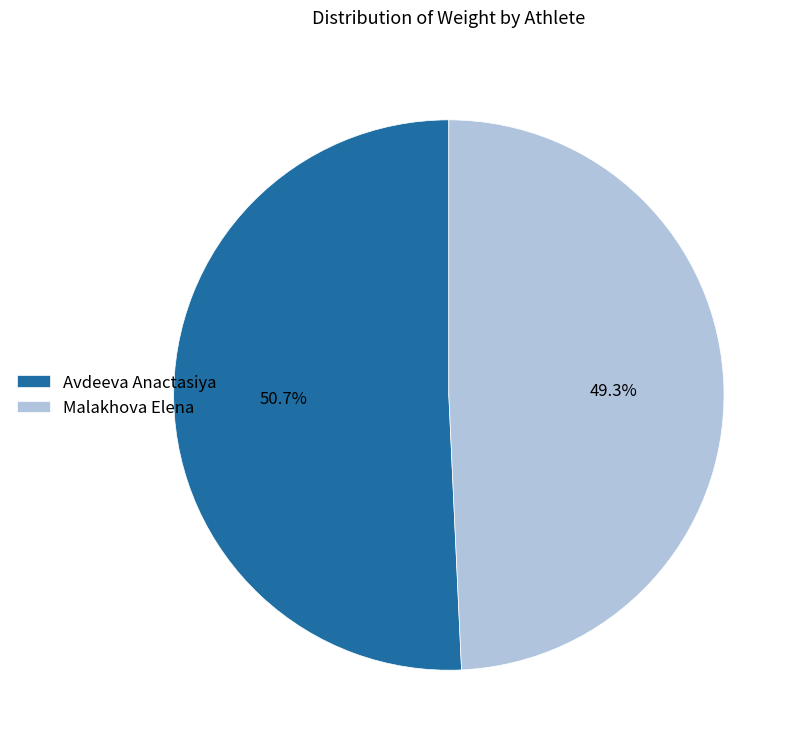

Count the number of slices in the pie.

2